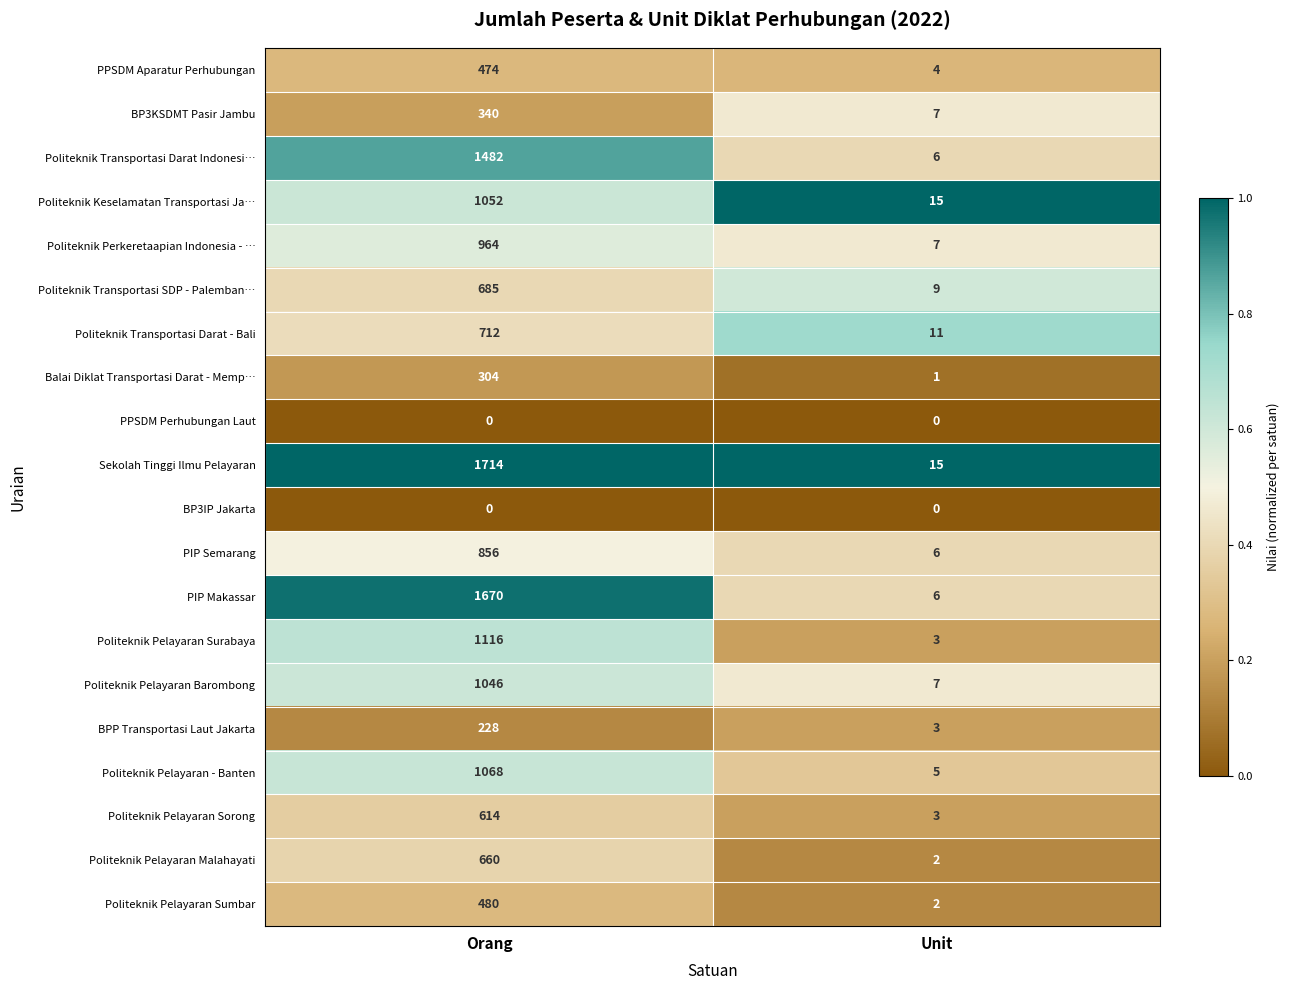

Between Orang and Unit, which series saw the biggest shift?

Sekolah Tinggi Ilmu Pelayaran